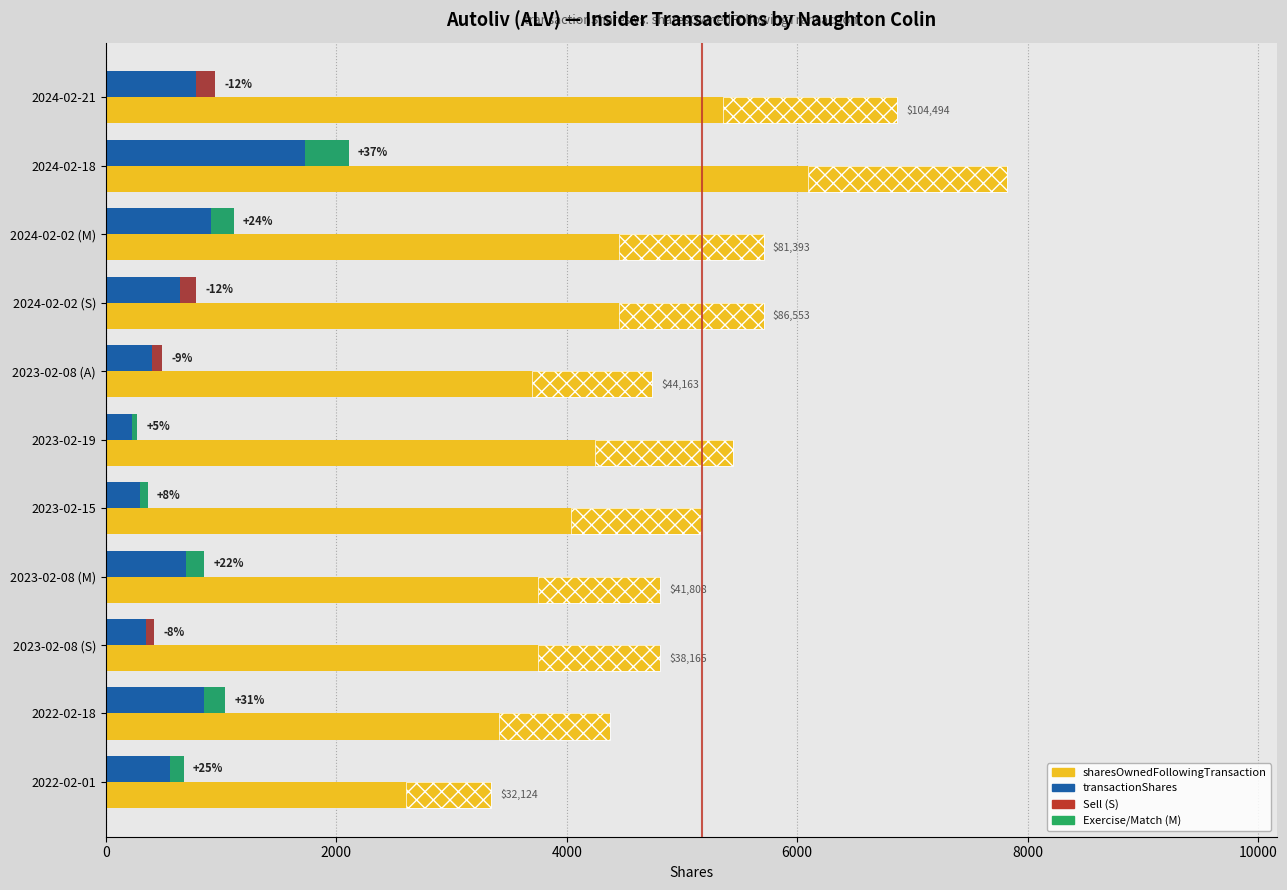

True or false: sharesOwnedFollowingTransaction has a value of 5709 at 2024-02-02 (M).

True